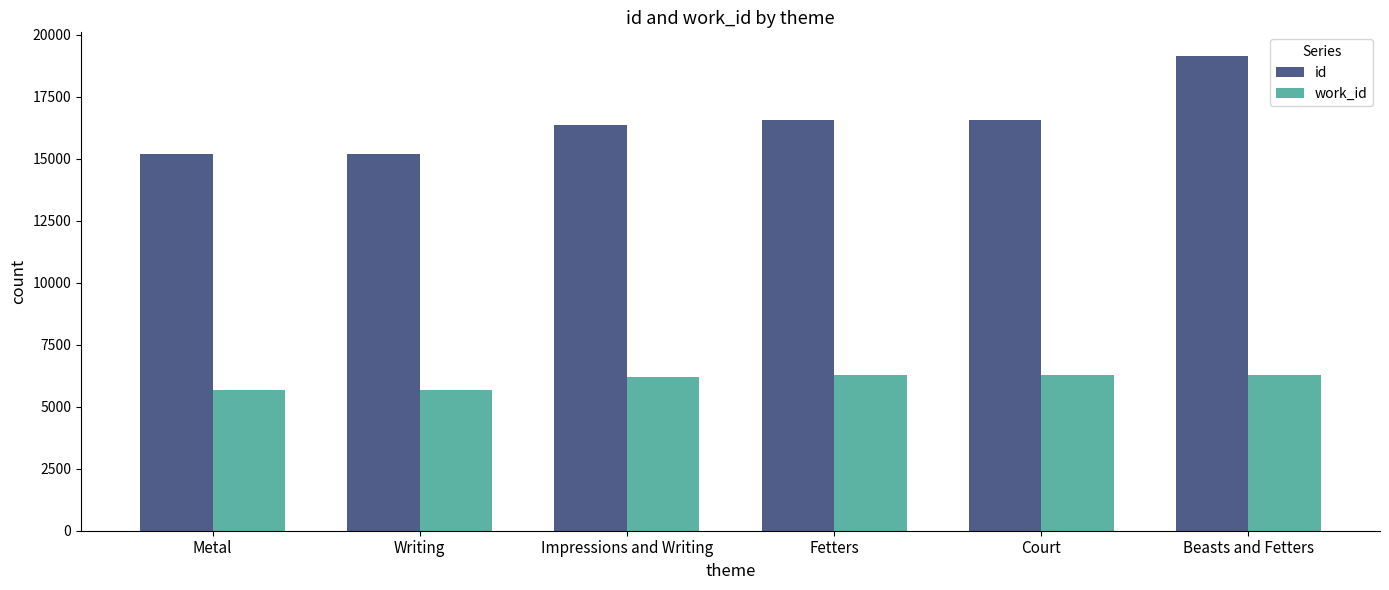

True or false: id has a value of 16572 at Court.

True